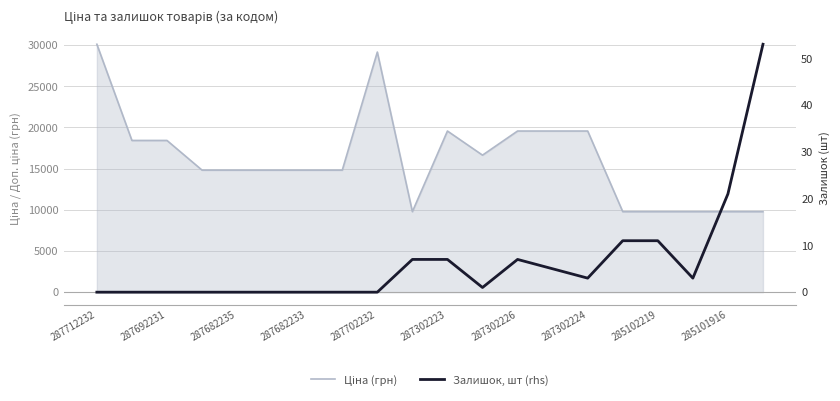

Where does the Ціна (грн) series first go above 14817?

287712232